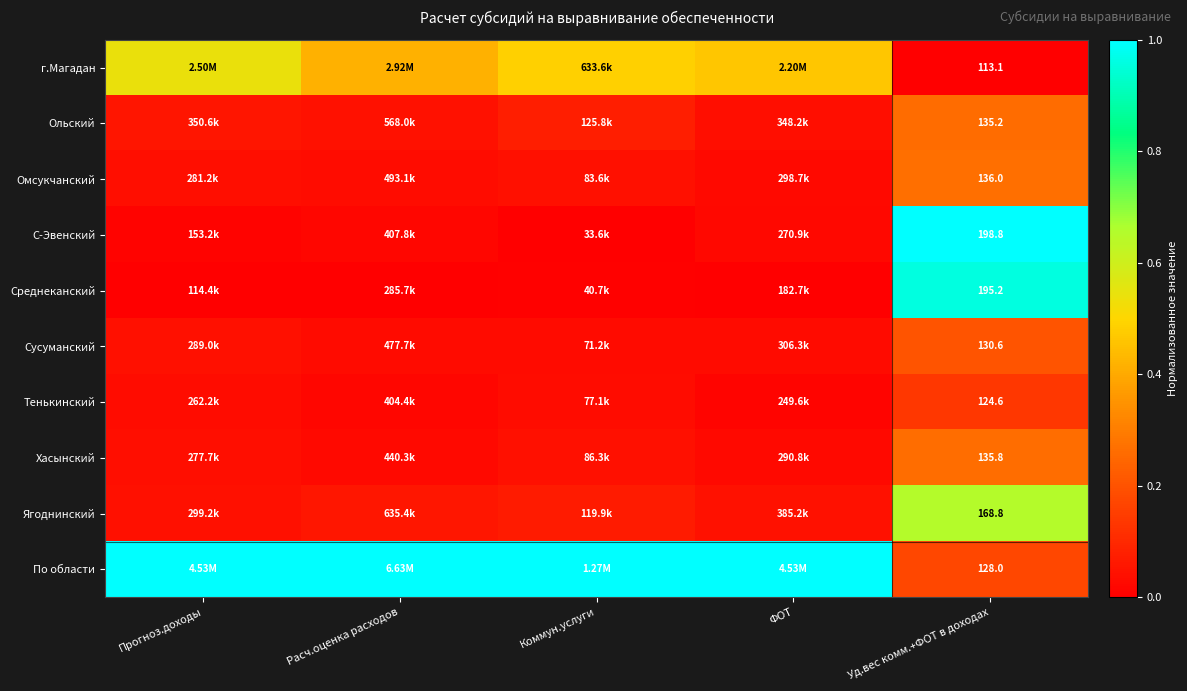

True or false: Сусуманский has a value of 0.0 at ФОТ.

False